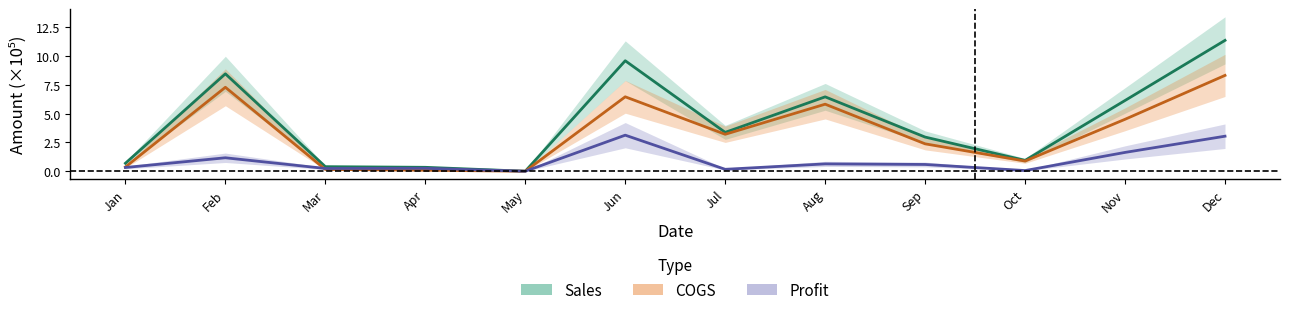

After their last crossing, which series has the higher values: COGS or Profit?

Profit